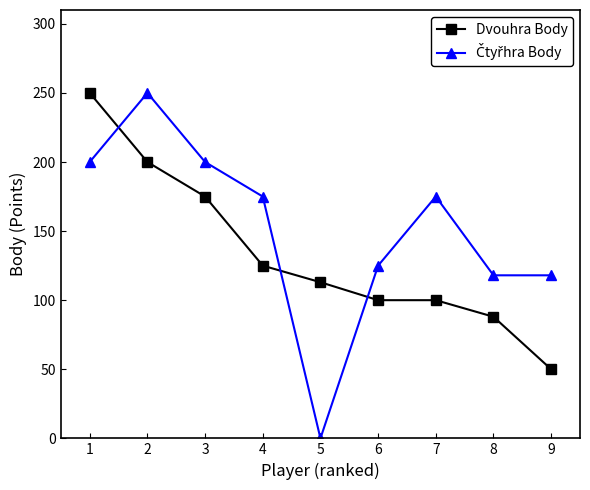

Between 1 and 8, which series saw the biggest shift?

Dvouhra Body